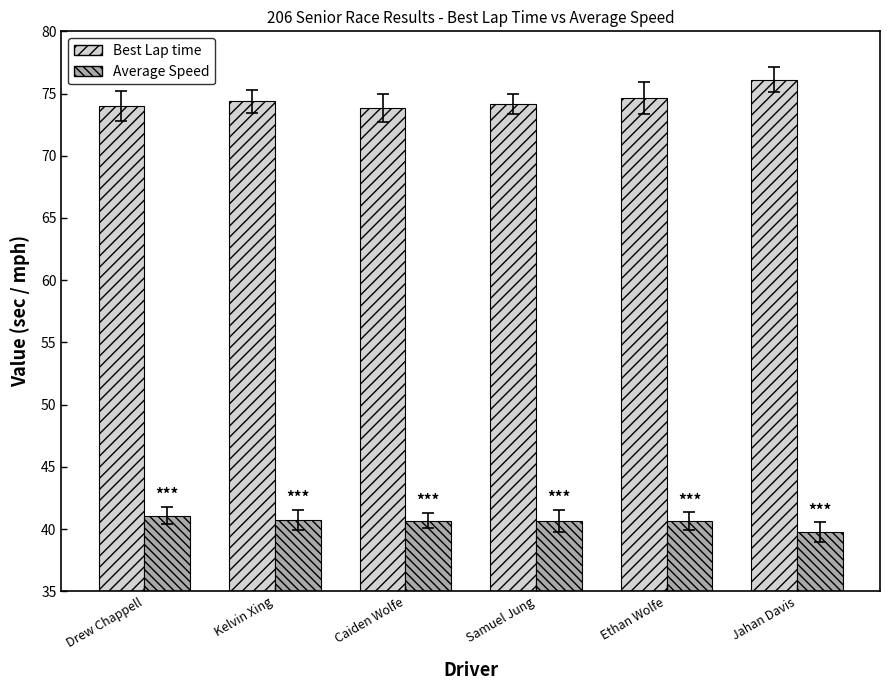

Read the Average Speed value at Ethan Wolfe.

40.6